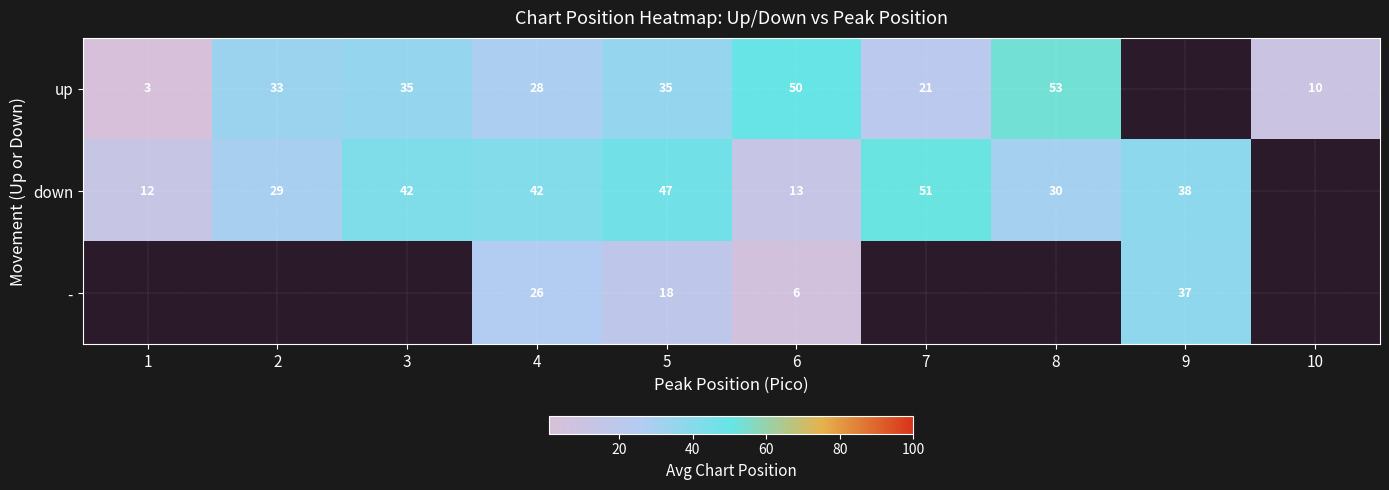

Is the value of down at 8 greater than the value of - at 9?

No